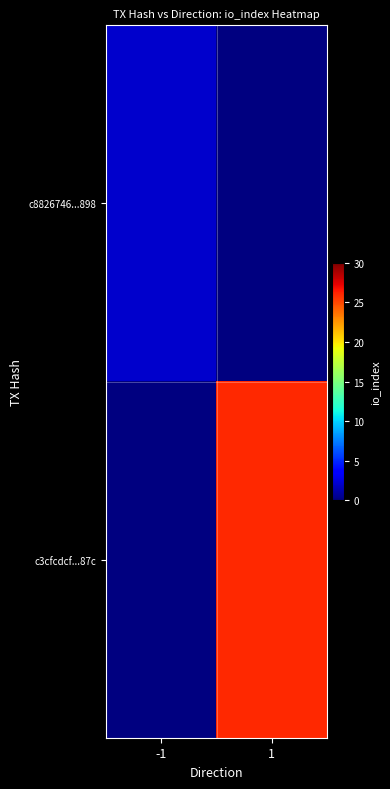

At which category does the chart reach its minimum across all series?

-1